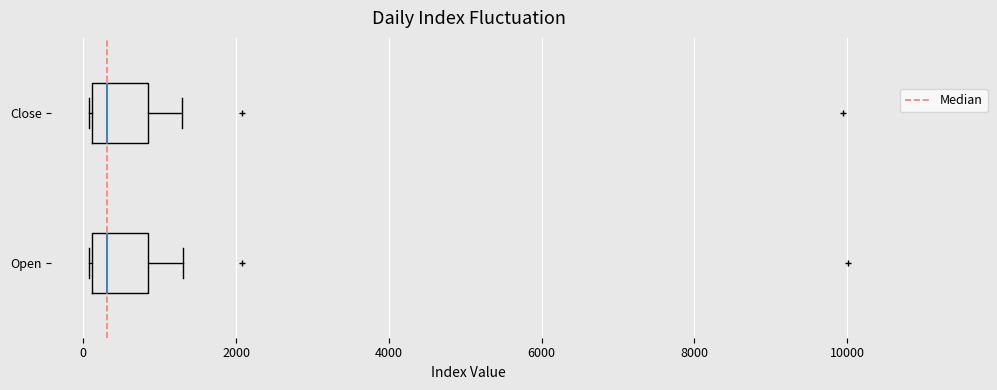

Reading bottom to top, transcribe this box plot: for each box, give where its median line is, the range the box spans, and where its two whiskers end, as read against the x-axis. The values are not printed on the chart, so give them approximately, as read against the axis.

Open: median 400, box 200 to 800, whiskers 0 to 1400
Close: median 400, box 200 to 800, whiskers 0 to 1200